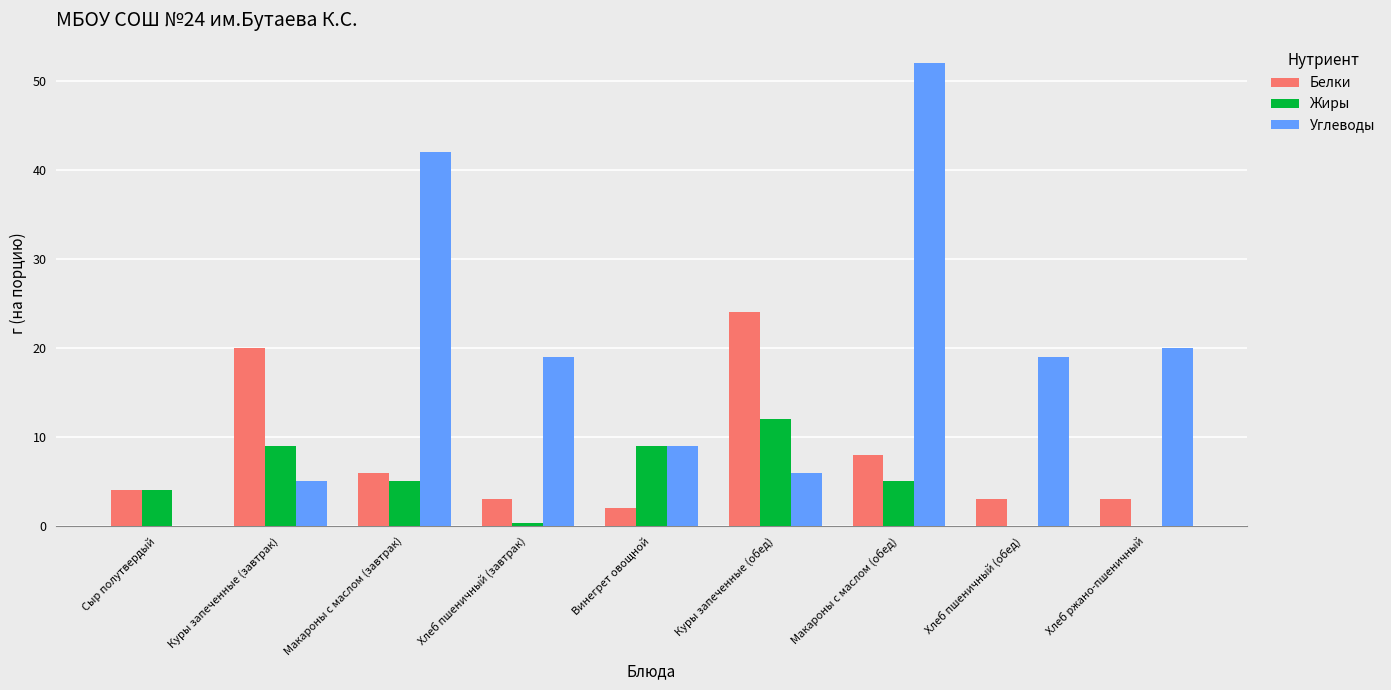

What is the spread (max minus min) of values at Хлеб ржано-пшеничный?

20.0